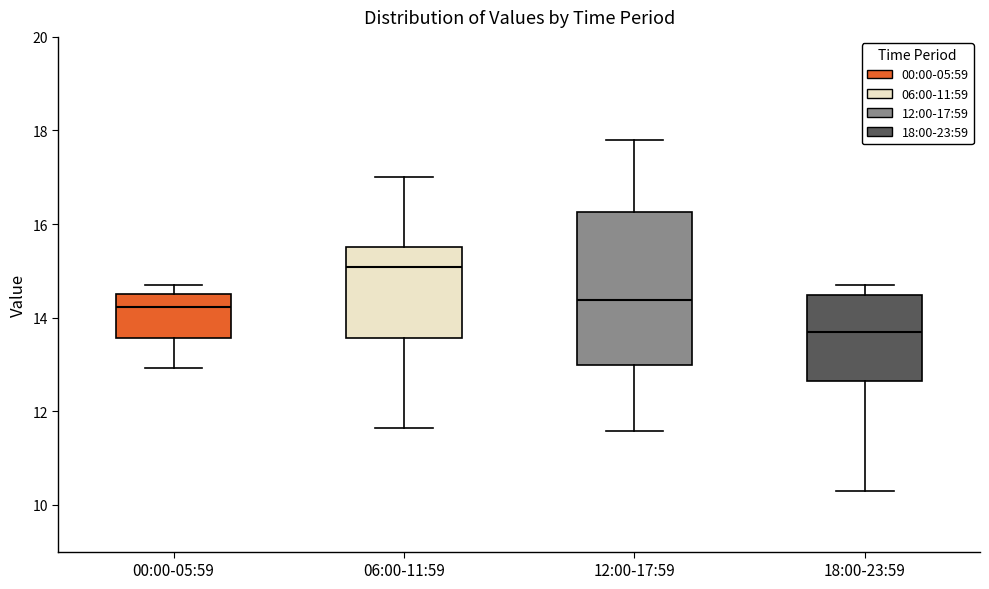

Which box has the lowest median line?

18:00-23:59